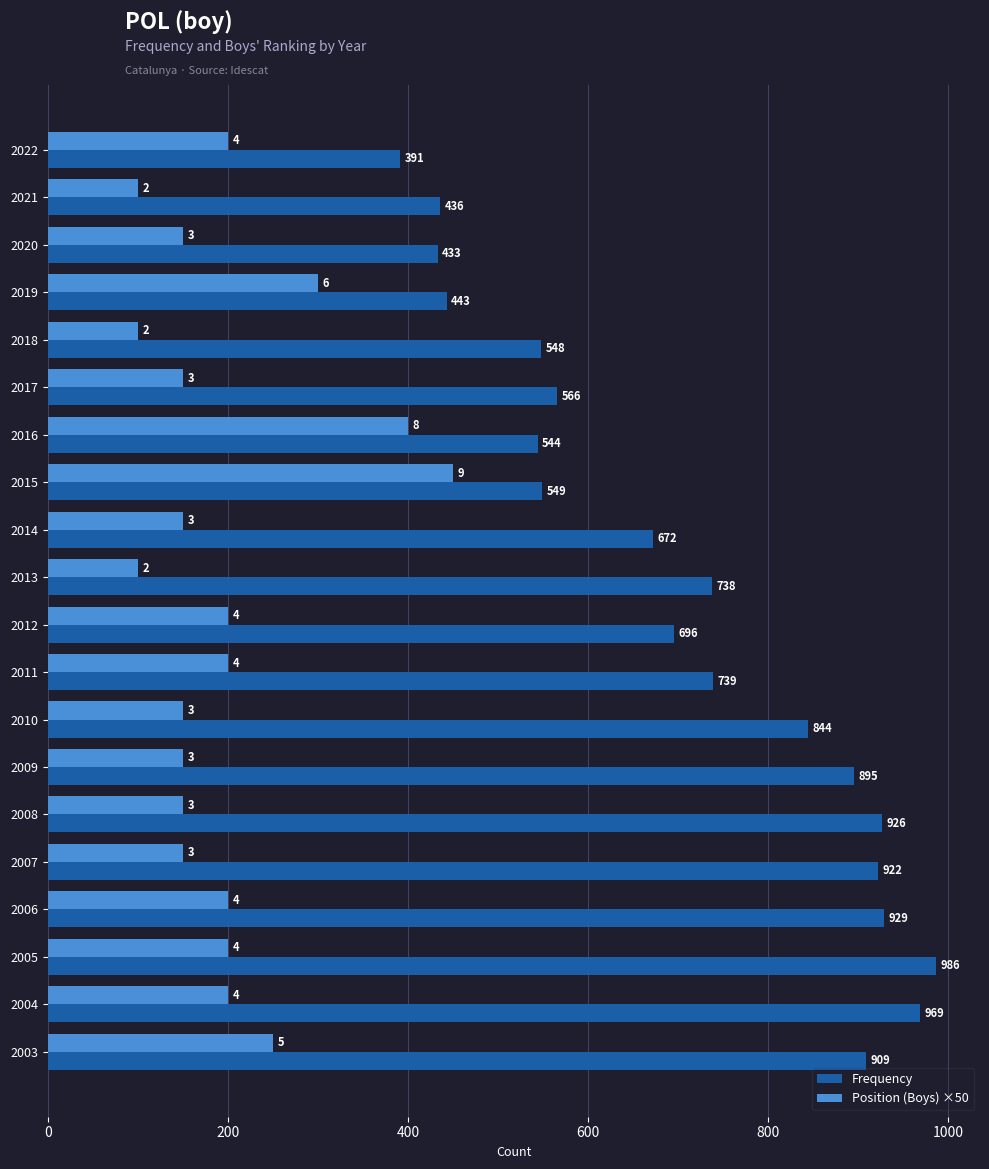

True or false: Position (Boys) ×50 has a value of 100 at 2018.

True